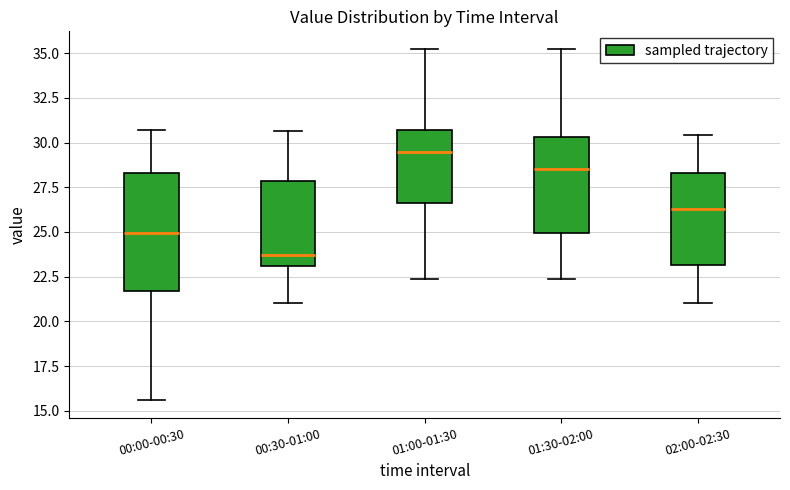

Which box has the lowest median line?

00:30-01:00